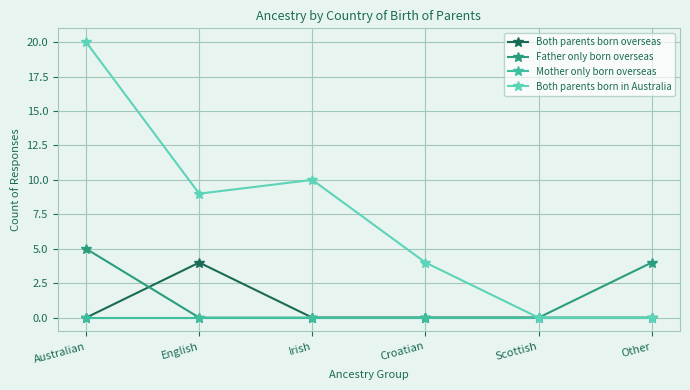

How many distinct data groups are displayed?

4